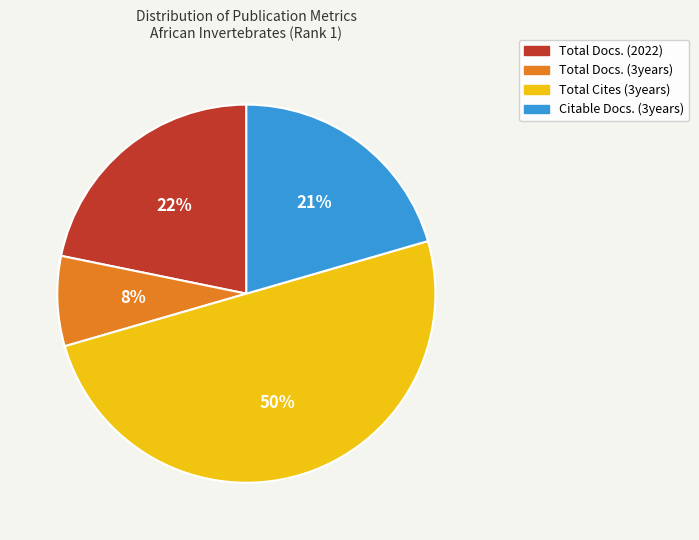

Do Total Docs. (2022) and Total Docs. (3years) together represent more than half of the pie?

No